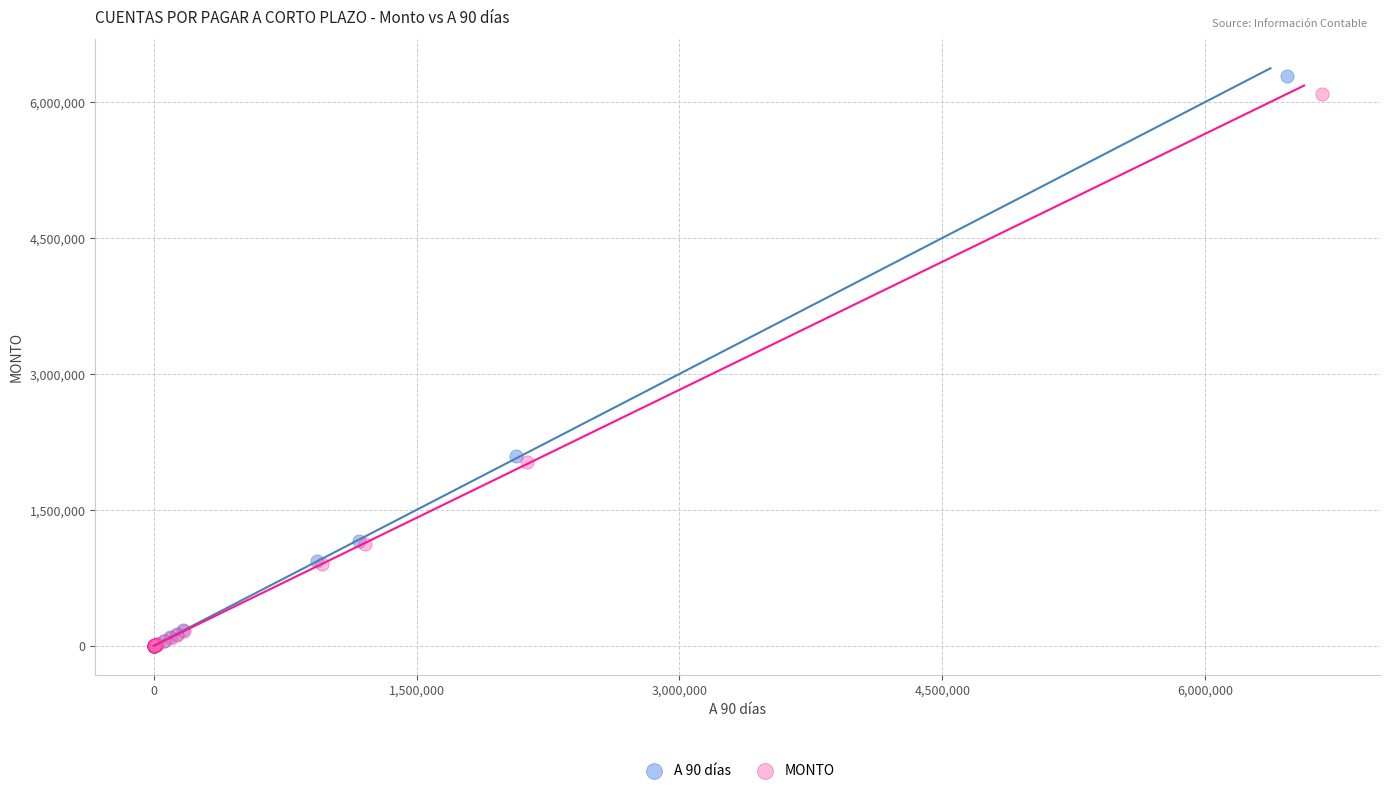

Which series has the widest spread of Y values?

A 90 días